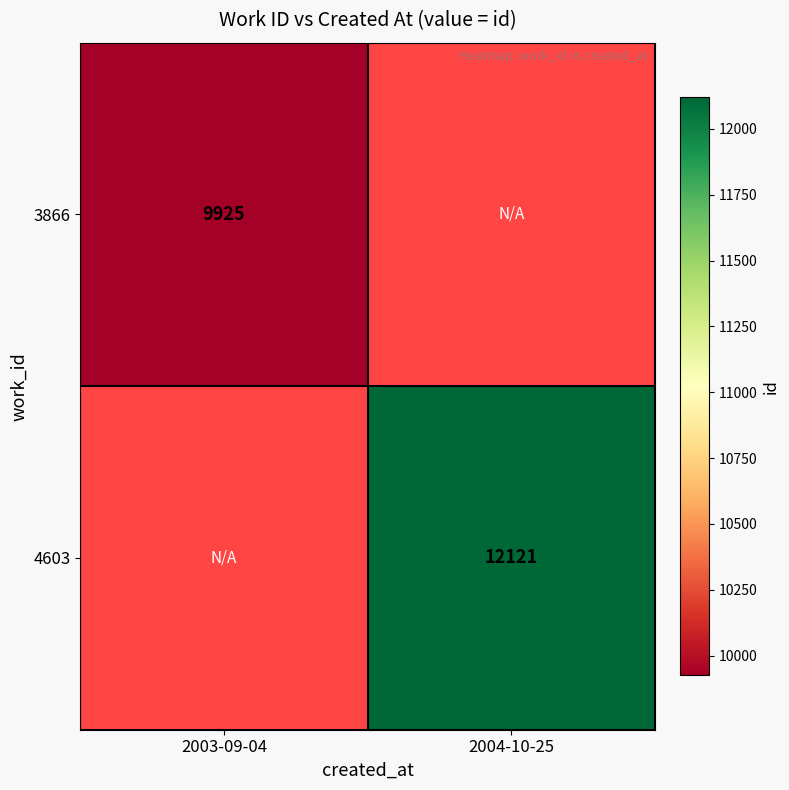

The 3866 series shows 15929.7 at 2003-09-04. True or false?

False